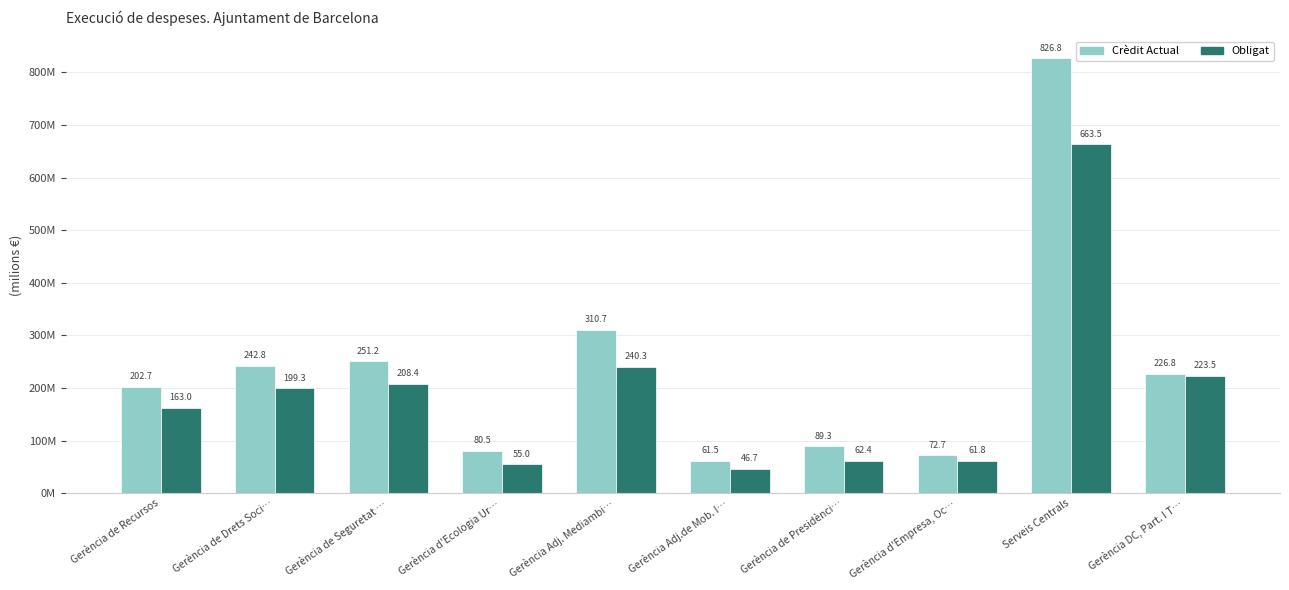

Where does the Crèdit Actual series first go above 226757712?

Gerència de Drets Soci…